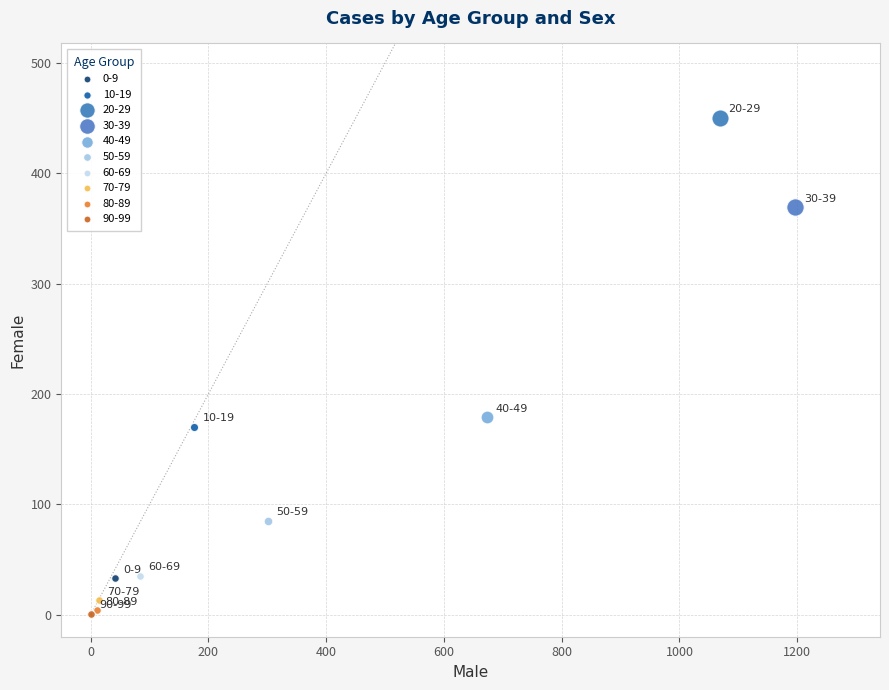

What are all the series names shown in the legend?

0-9, 10-19, 20-29, 30-39, 40-49, 50-59, 60-69, 70-79, 80-89, 90-99